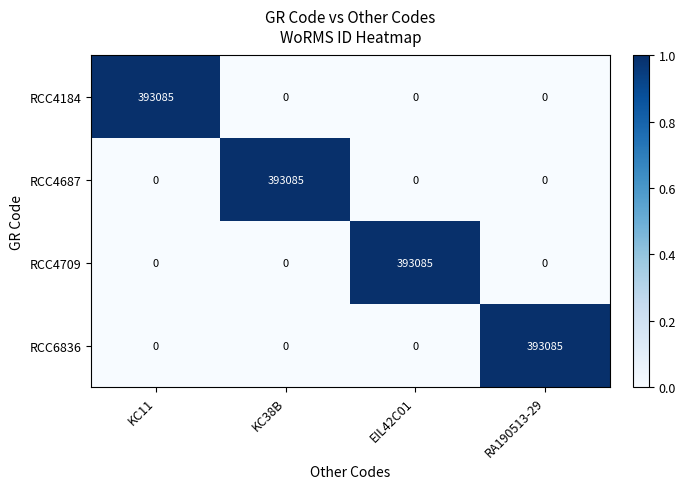

Which category has the highest value in the RCC4709 series?

EIL42C01